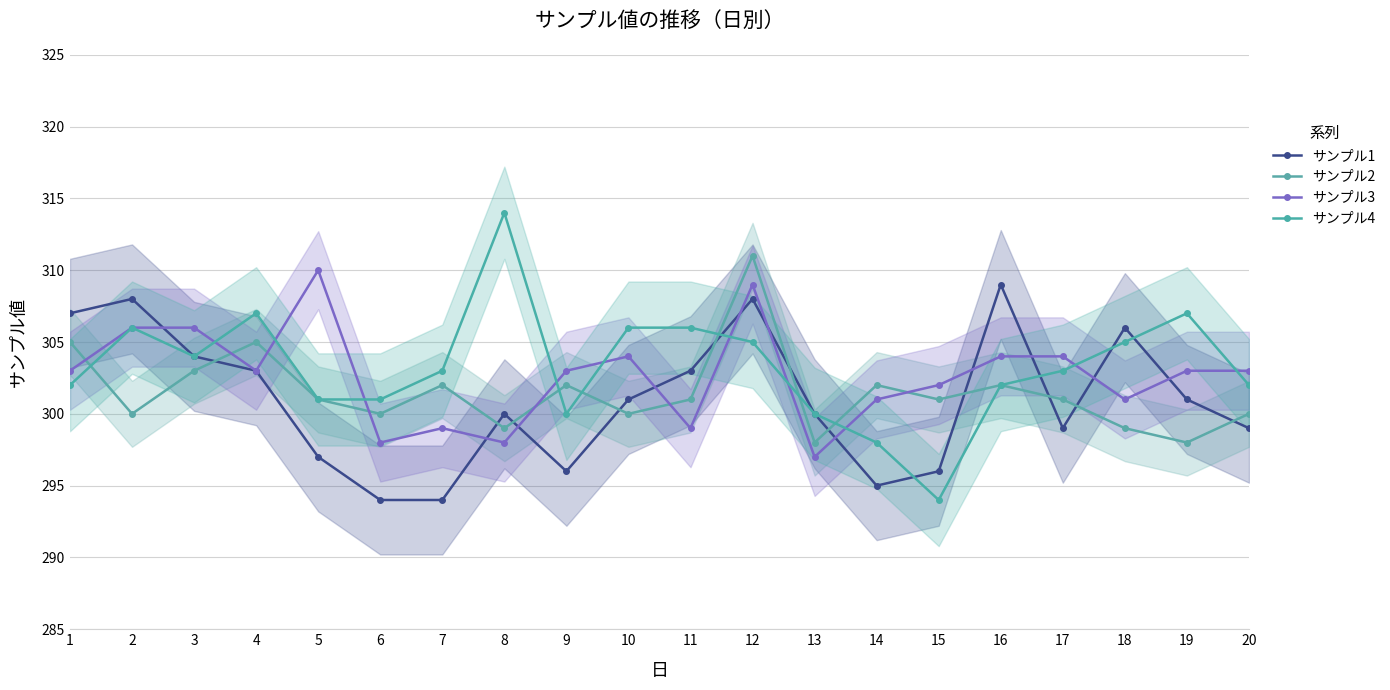

What is the value of the サンプル1 point at the 1st from the left?

307